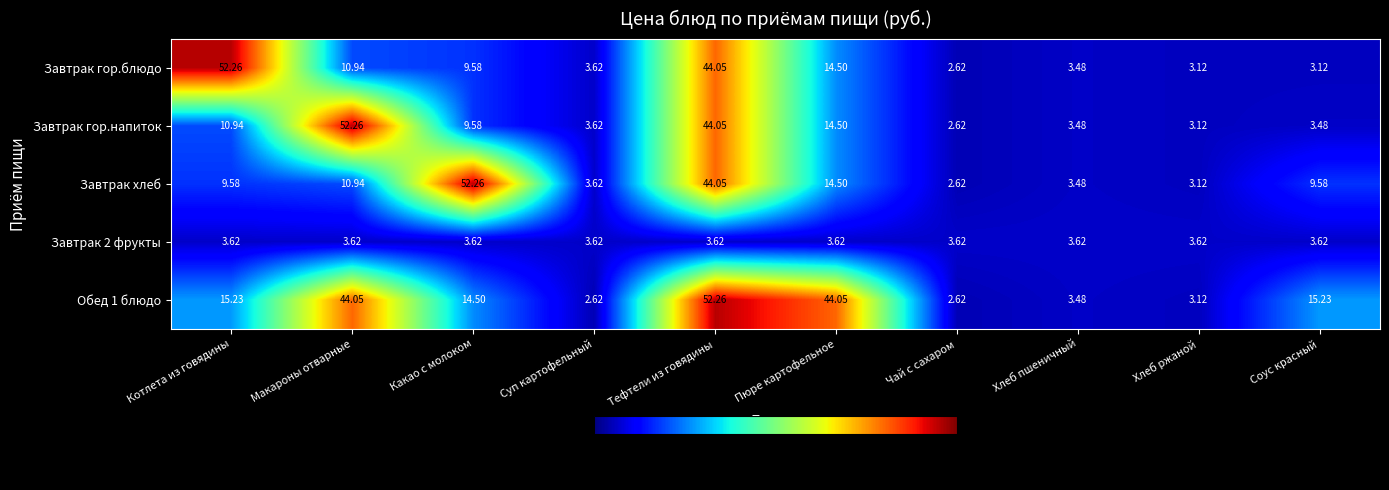

Where is Завтрак гор.блюдо nearest to the value 27?

Пюре картофельное